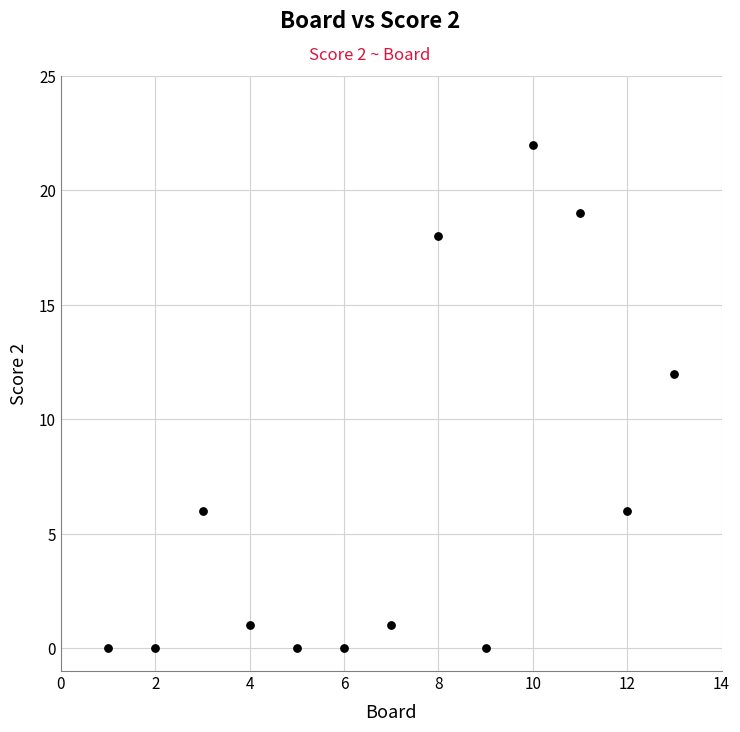

What Y value in the scatter plot is closest to 11?

12